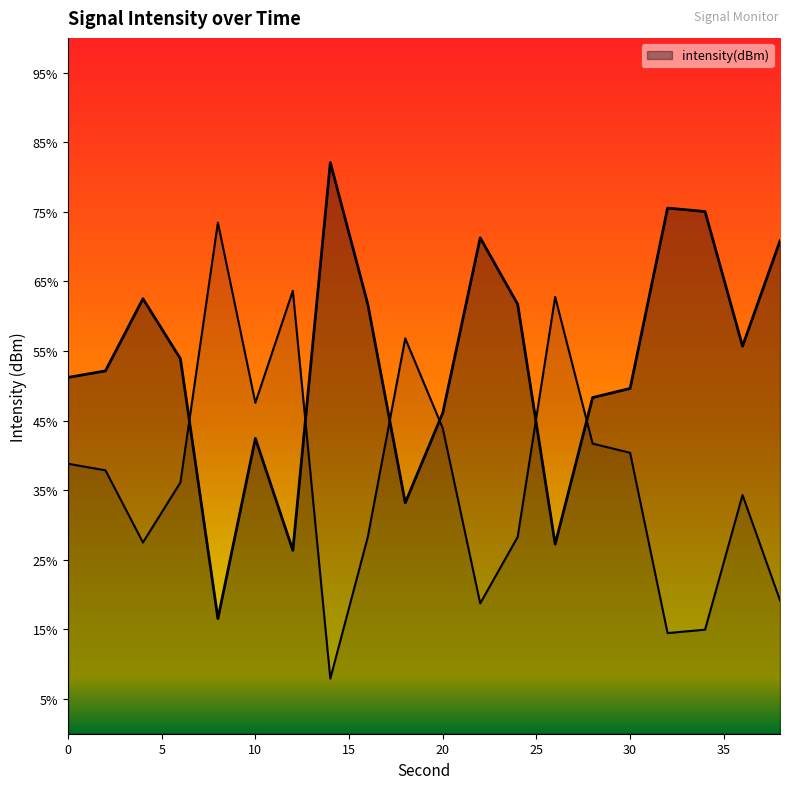

What is the approximate value at 38?

-110.8